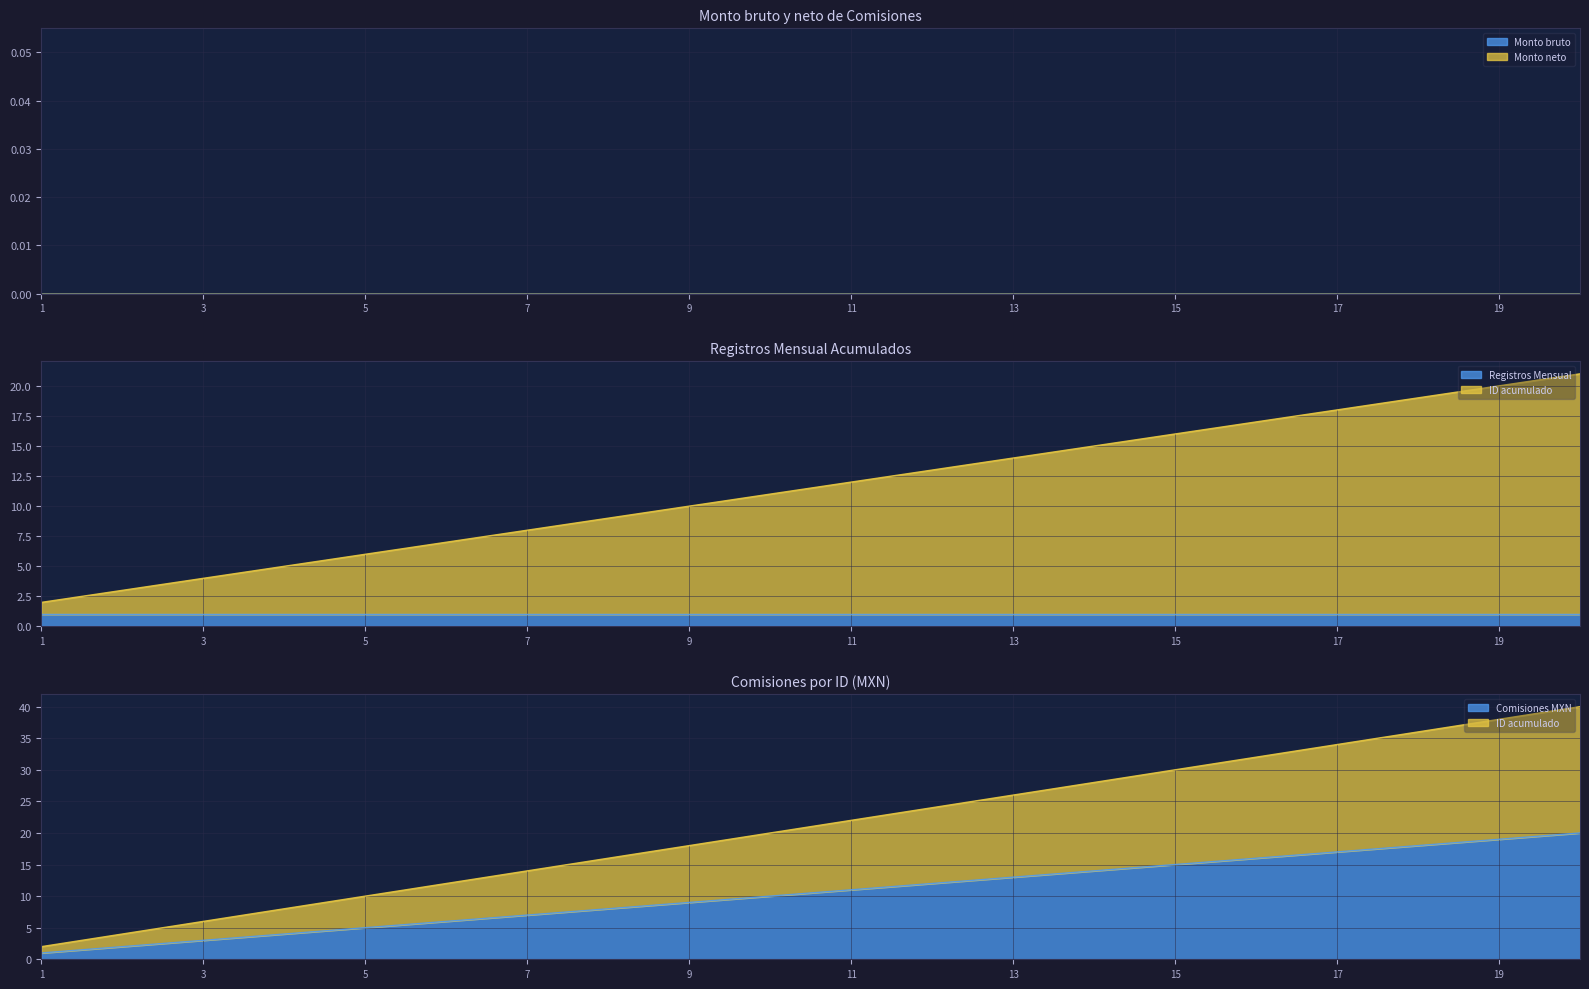

Which label corresponds to the largest value in the chart?

20